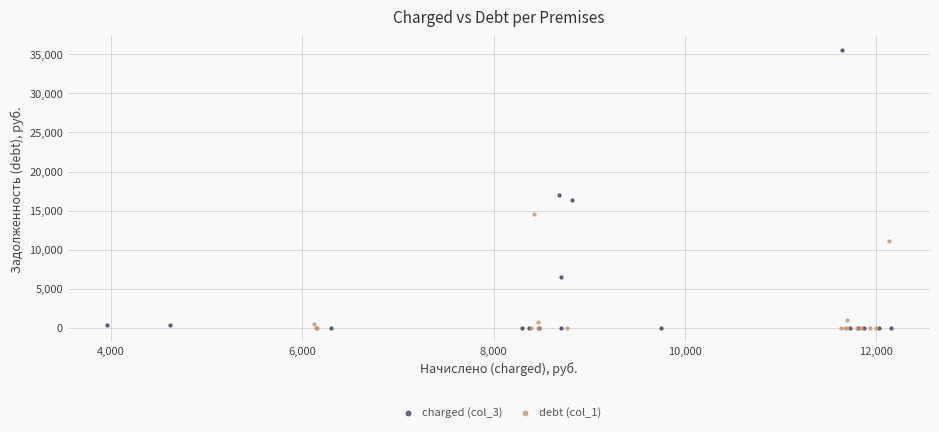

What are all the series names shown in the legend?

charged (col_3), debt (col_1)